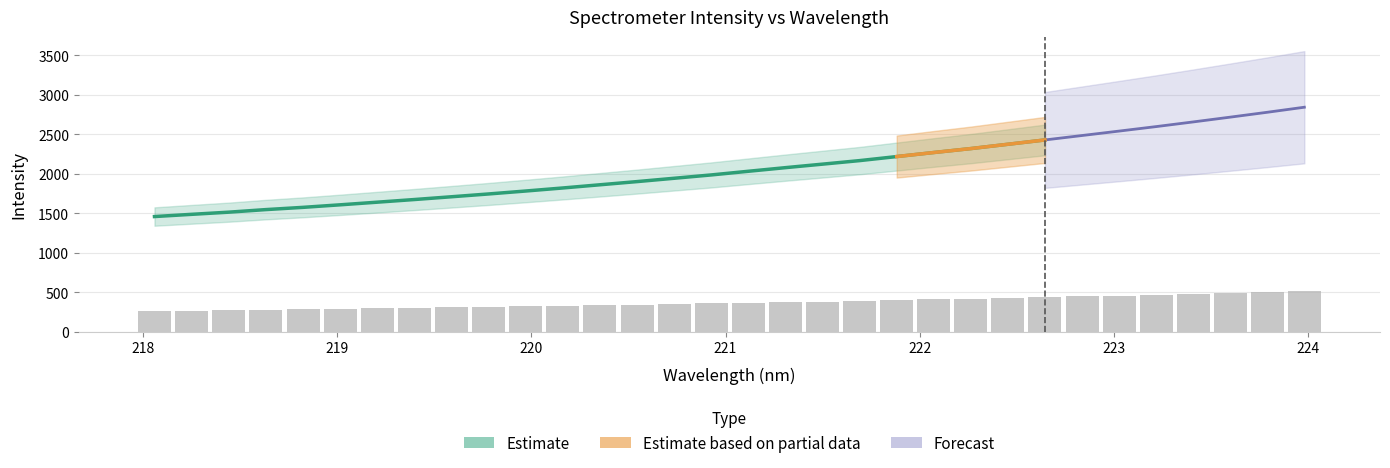

The value at 220.1623 is 115.5. True or false?

False